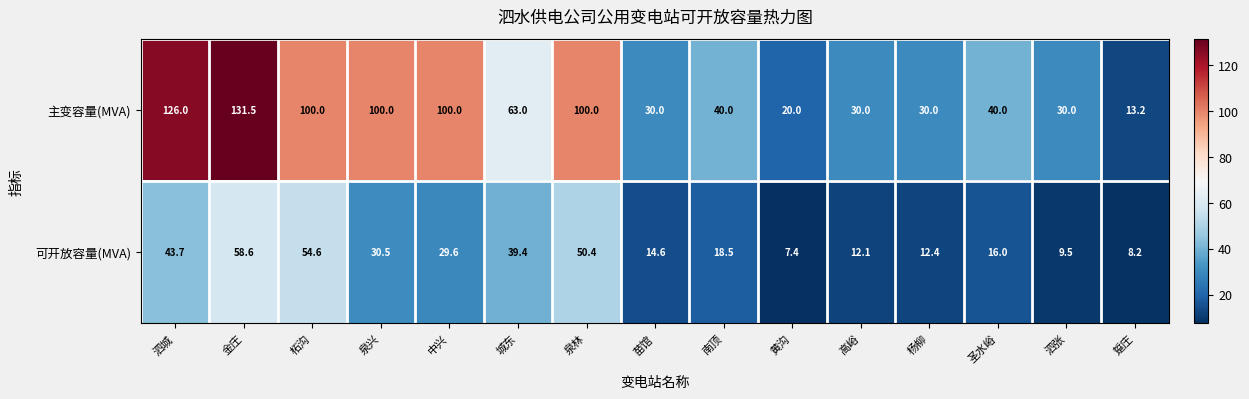

Is it true that 可开放容量(MVA) equals 23.8 at 圣水峪?

False